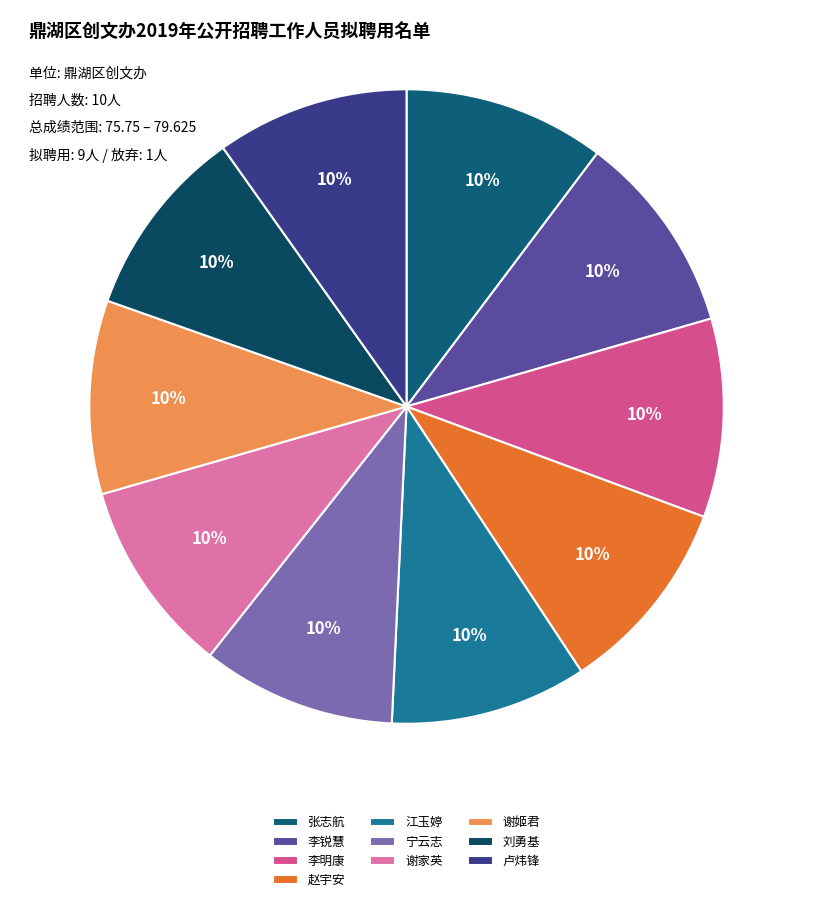

The 李明康 slice represents 1% of the pie. True or false?

False